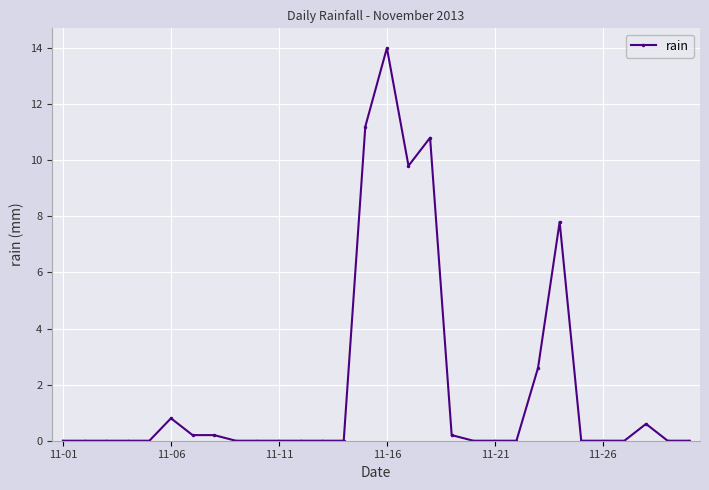

True or false: the data has more than 2 interior local peaks.

True